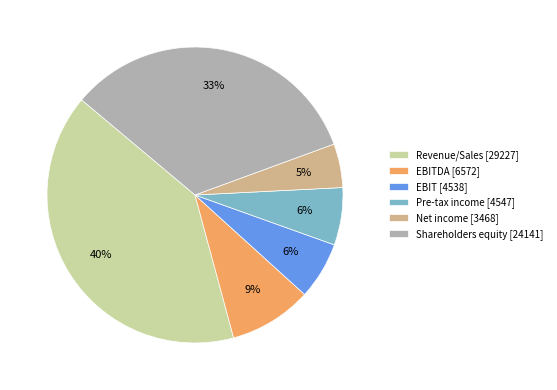

Is it true that Revenue/Sales [29227] is 55% of the pie?

False